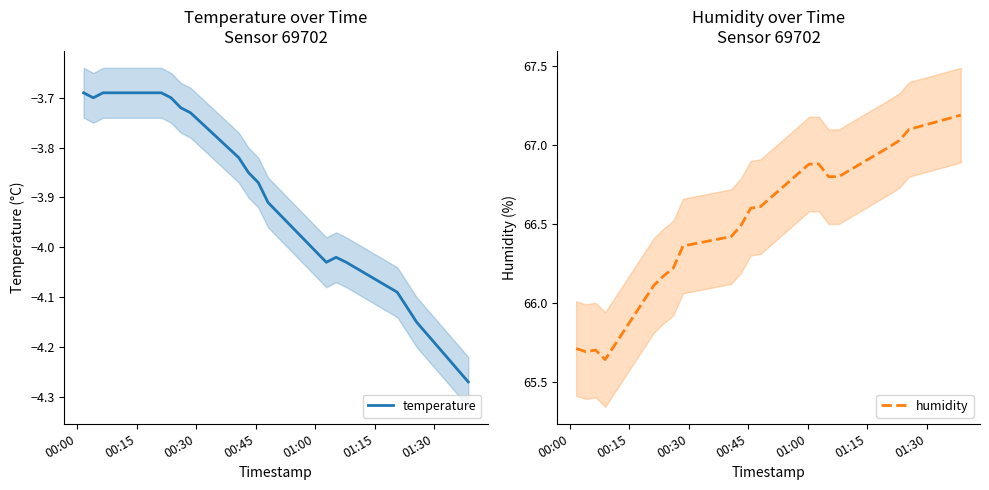

What is the maximum value for humidity?

67.2